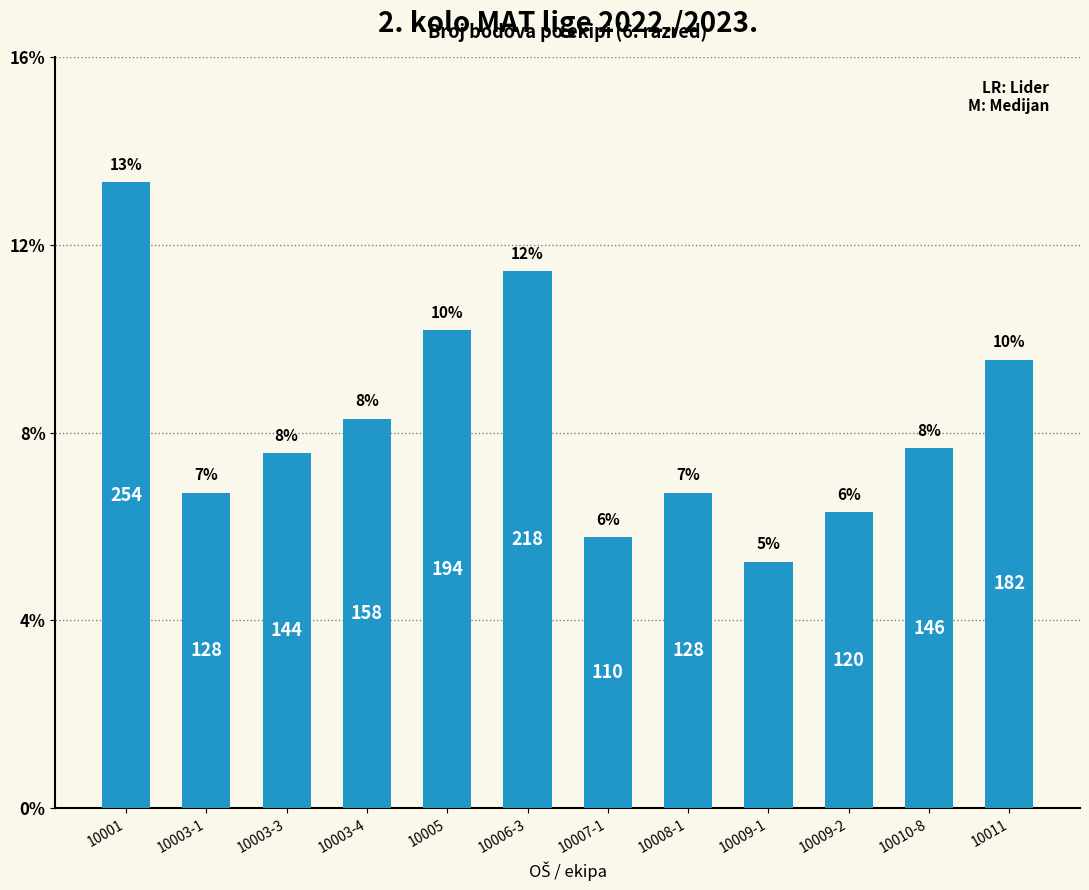

Are the bars horizontal?

No